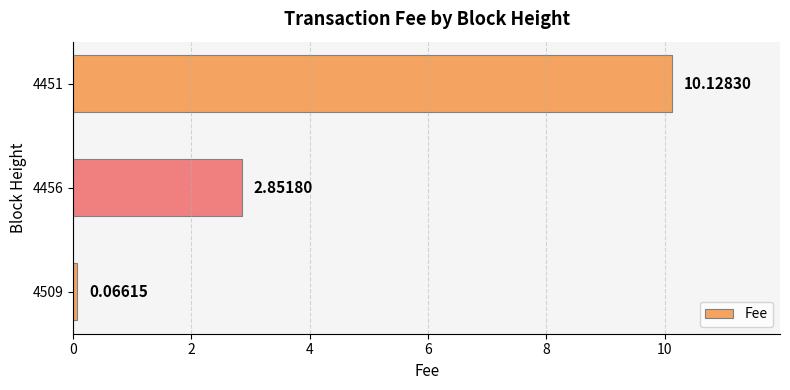

How many series are shown in this chart?

1